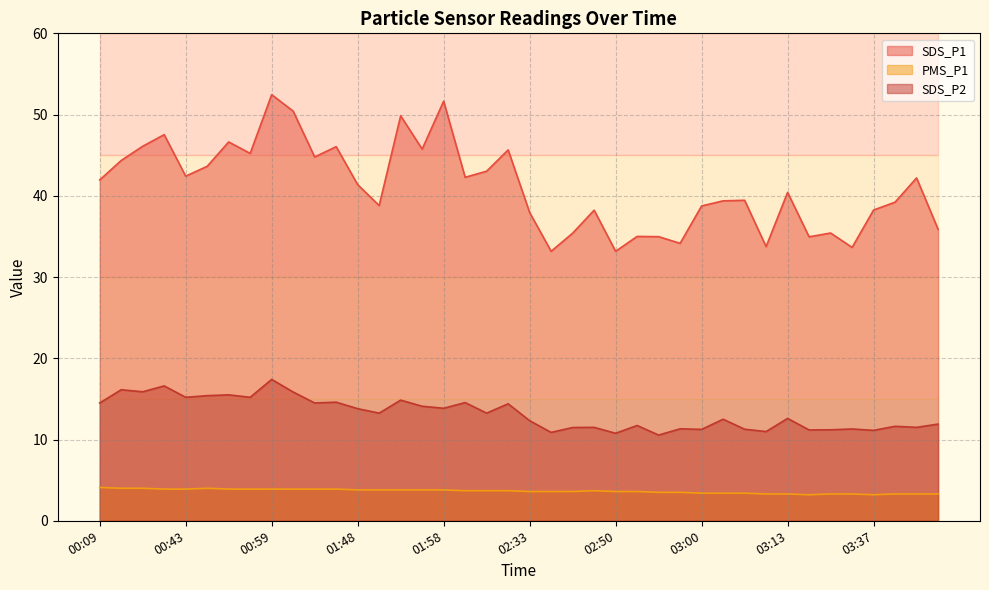

List the series in order of their overall mean, lowest first.

PMS_P1, SDS_P2, SDS_P1